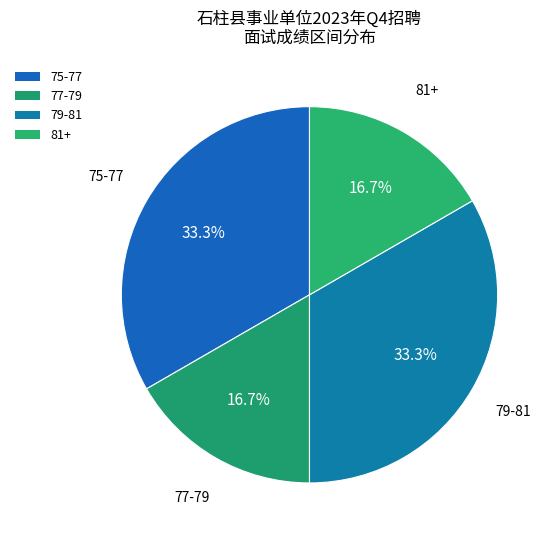

How many slices are in this pie chart?

4